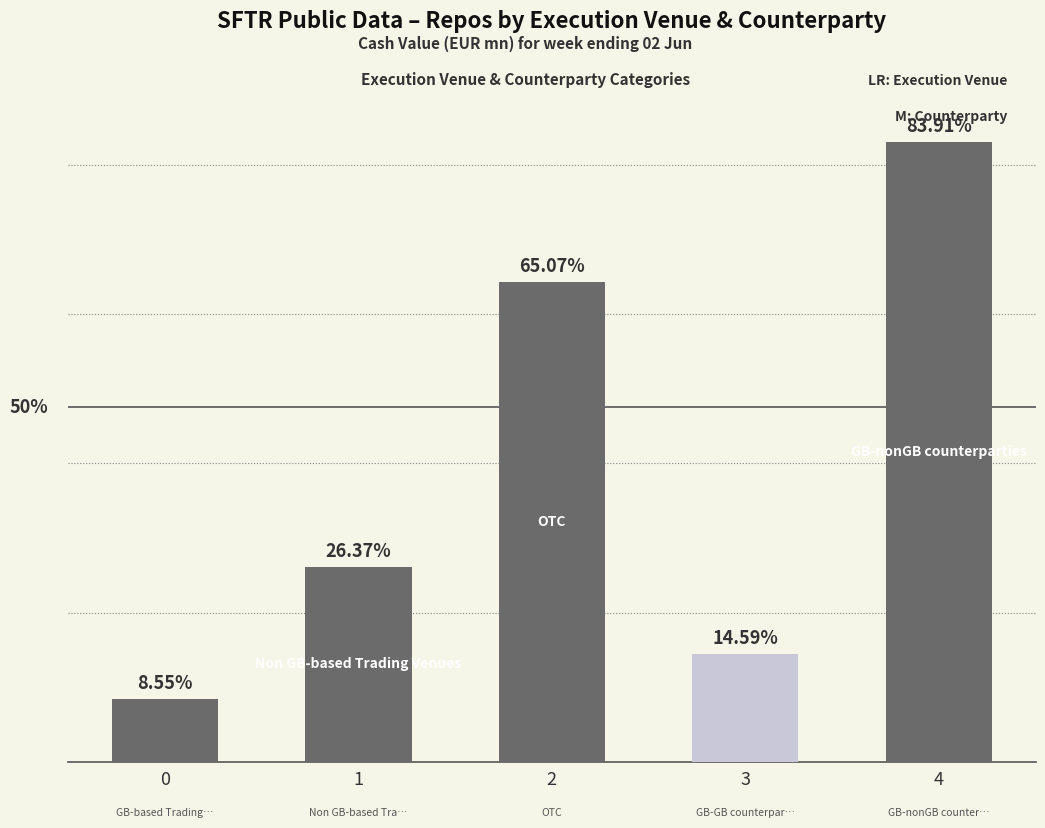

Reading right to left, extract all data points from this chart.

4=8301700.1	3=1443841.9	2=6425702.1	1=2609433.8	0=846105.4